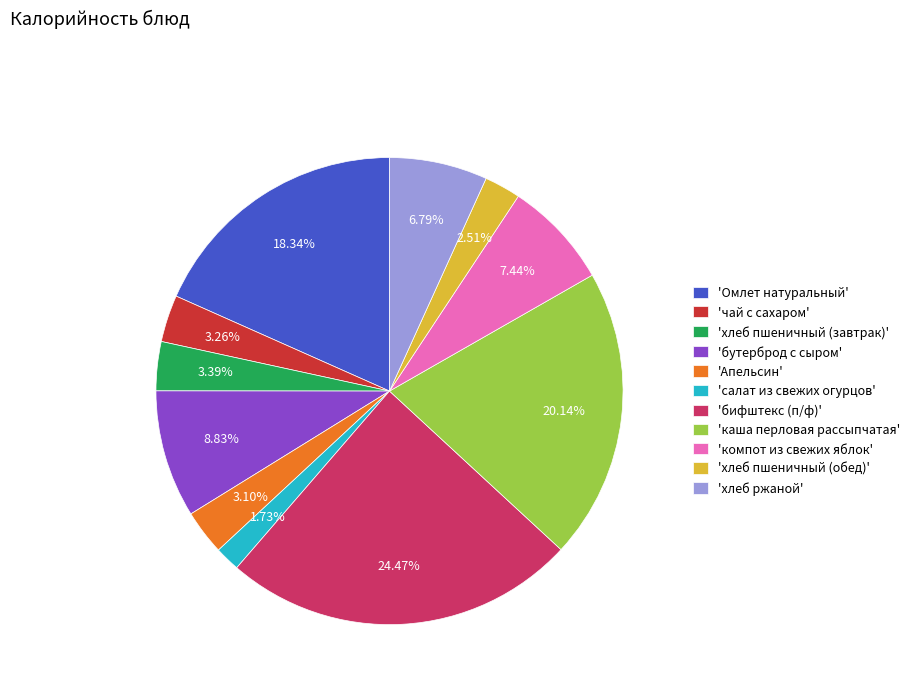

Is there any slice that represents more than half of the pie?

No